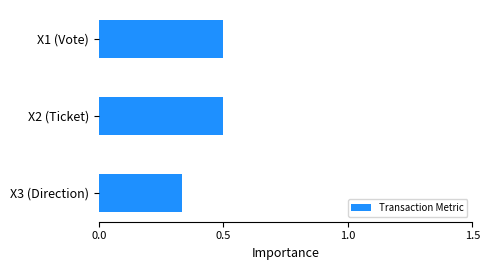

Is it true that the value at X2 (Ticket) is 0.5?

True